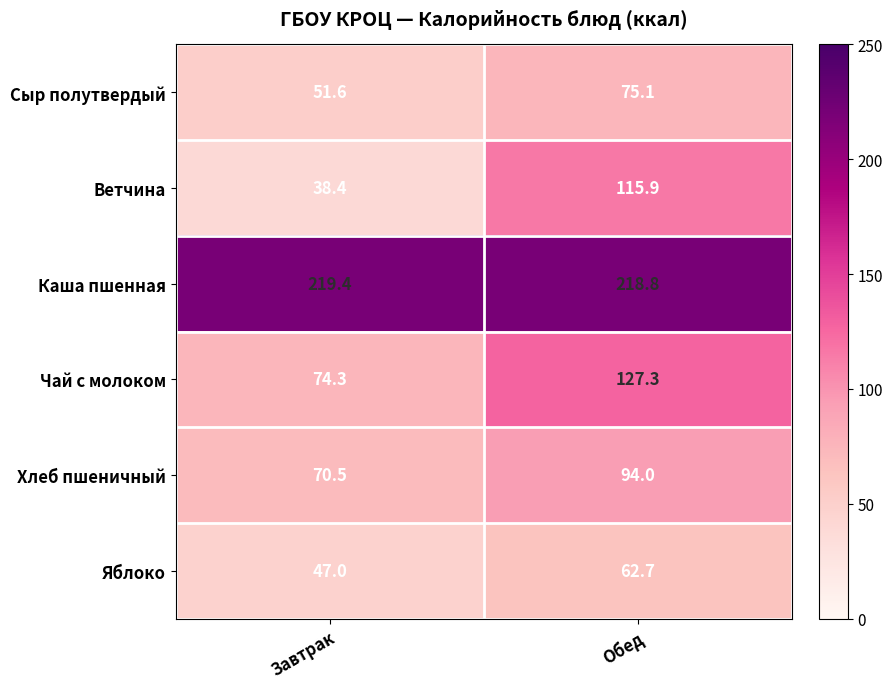

What is the difference between the maximum and minimum values in the Яблоко series?

15.7